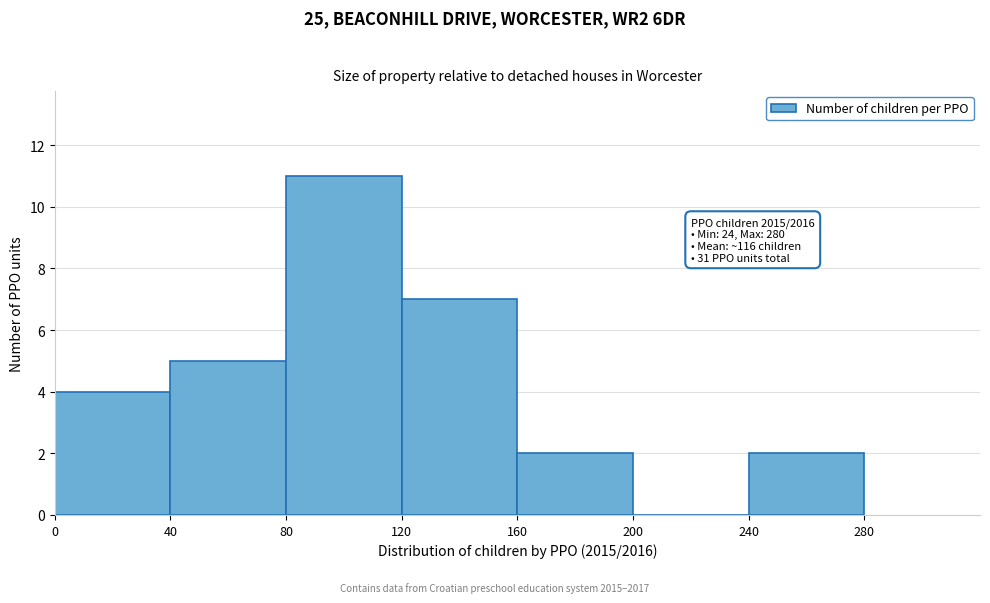

Over which range of the x-axis is the bar tallest?

80 to 120